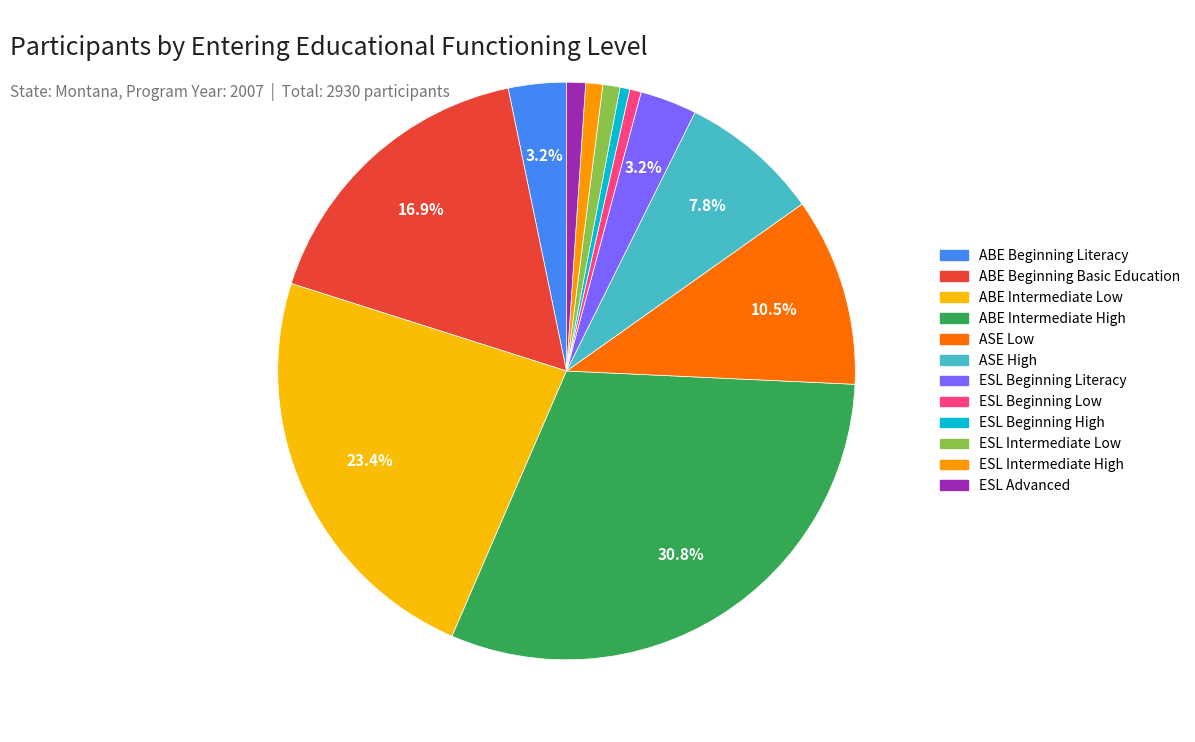

Which category has the biggest portion of the pie?

ABE Intermediate High